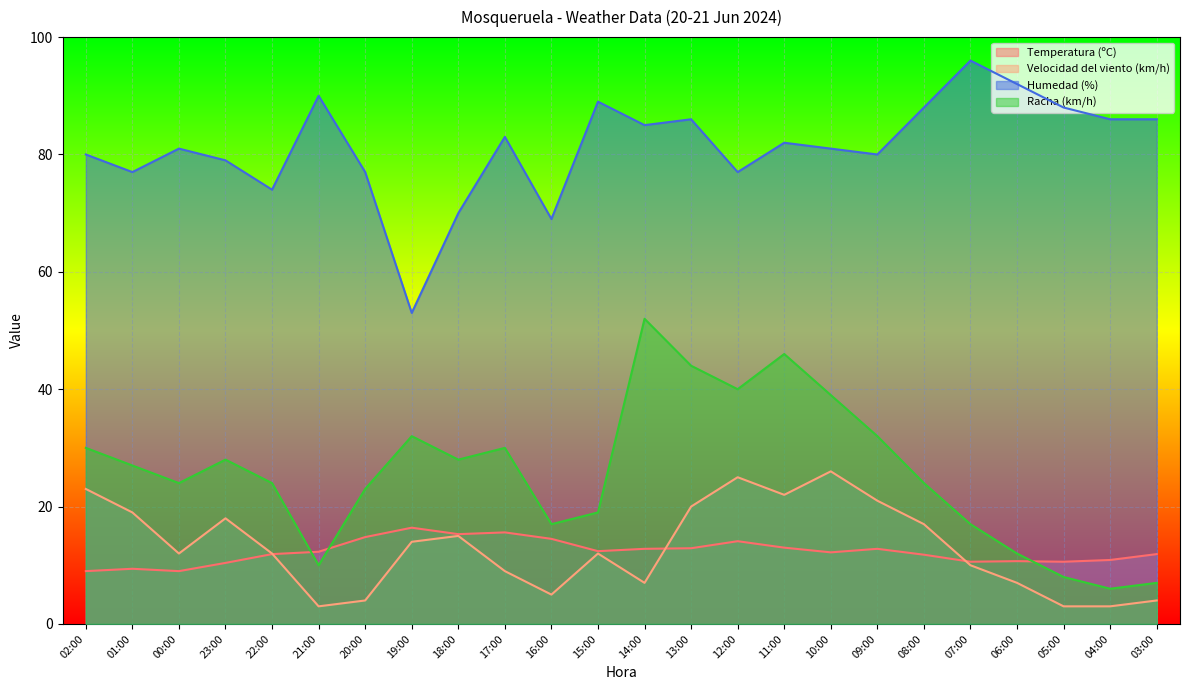

True or false: Temperatura (ºC) and Humedad (%) intersect in this chart.

False